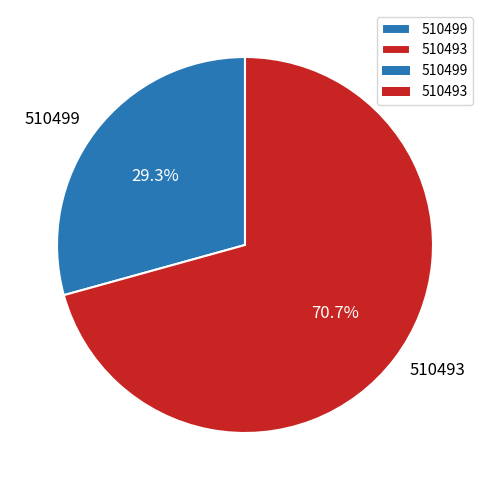

What is the smallest slice in the pie chart?

510499